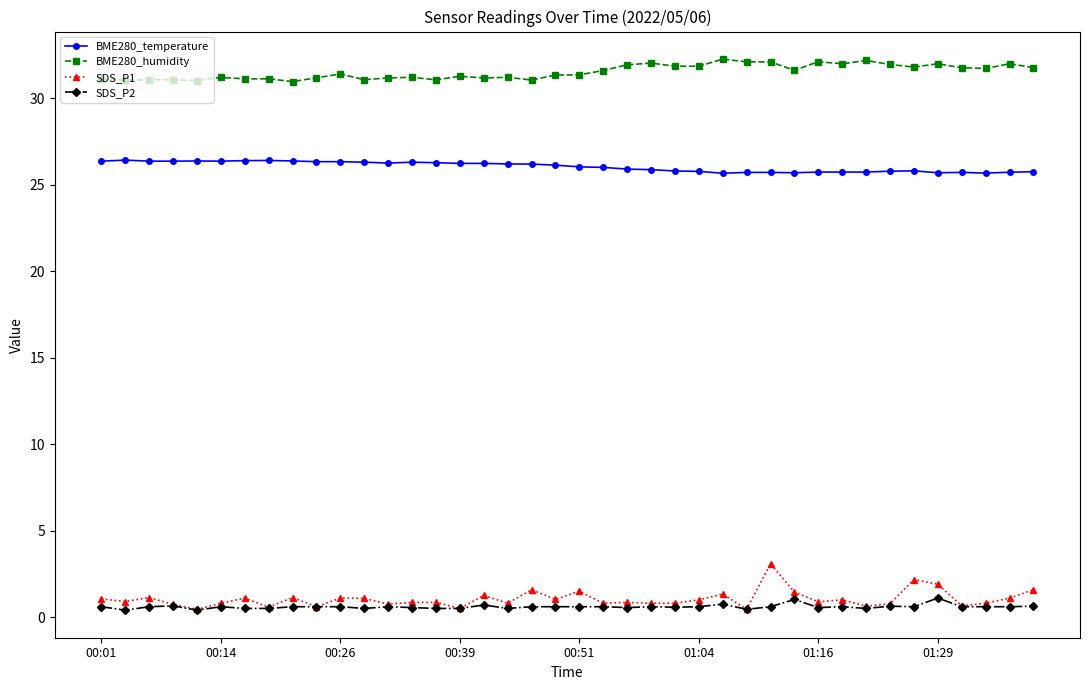

Which series has the largest range (max minus min)?

SDS_P1